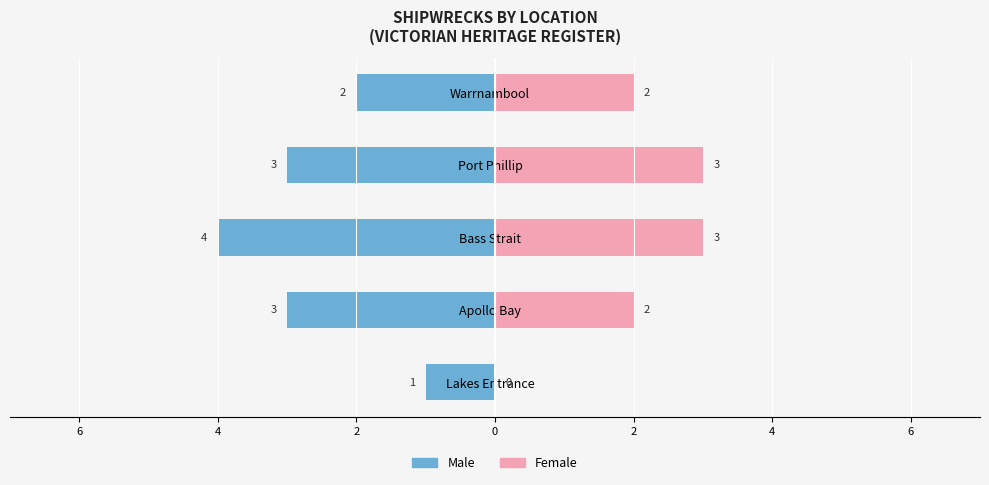

True or false: Male has a value of 0 at Lakes Entrance.

False